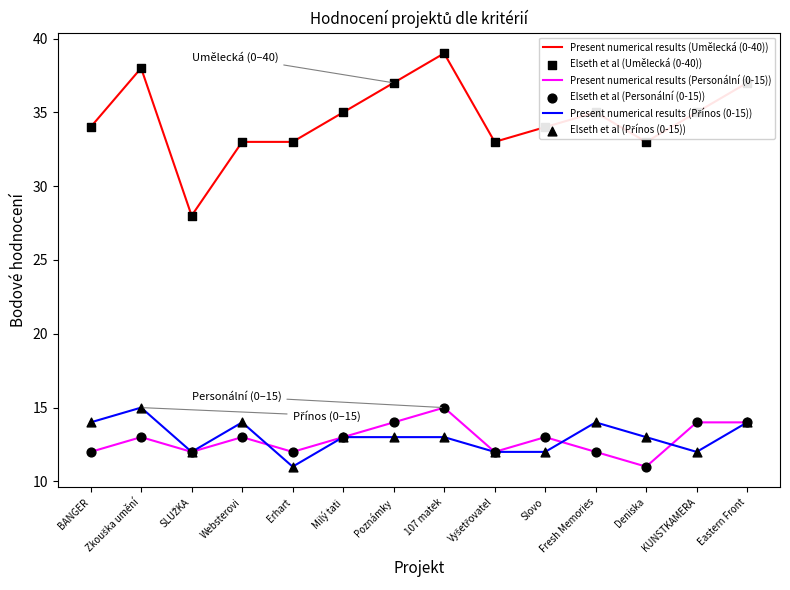

Which series has the largest range (max minus min)?

Present numerical results (Umělecká (0-40))